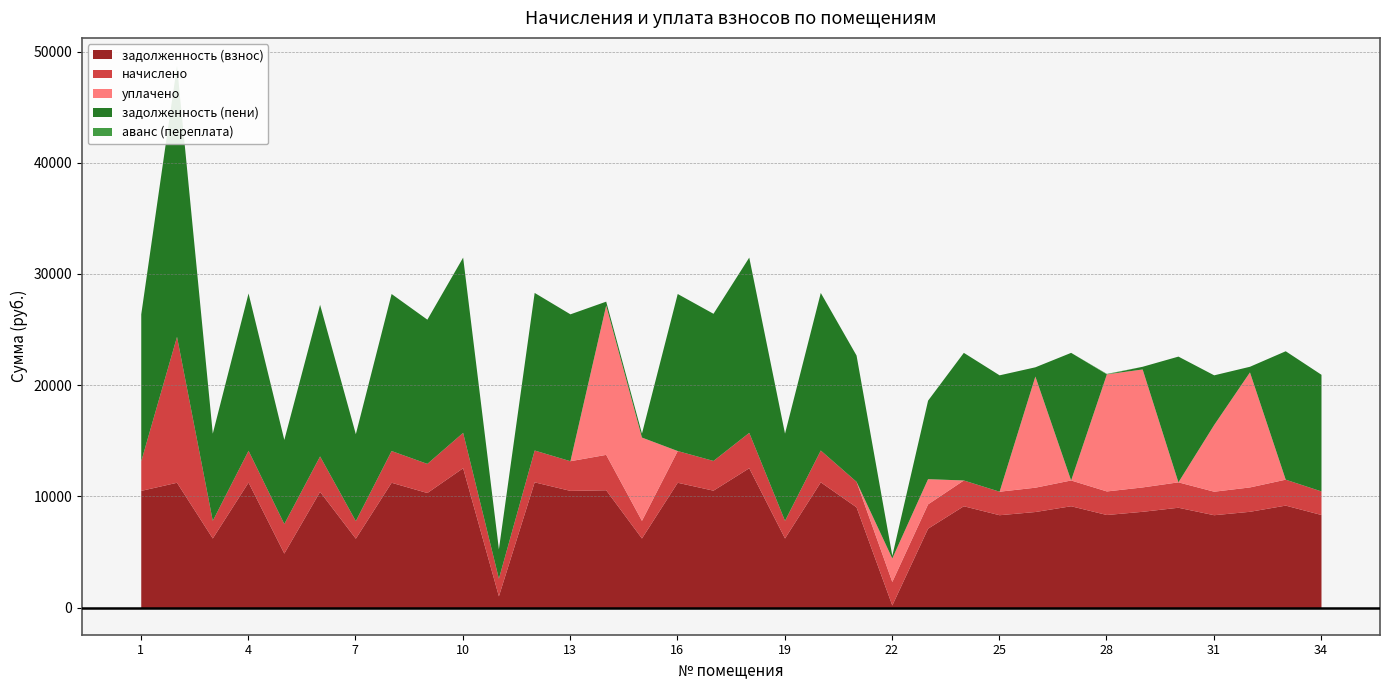

What are all the series names shown in the legend?

задолженность (взнос), начислено, уплачено, задолженность (пени), аванс (переплата)